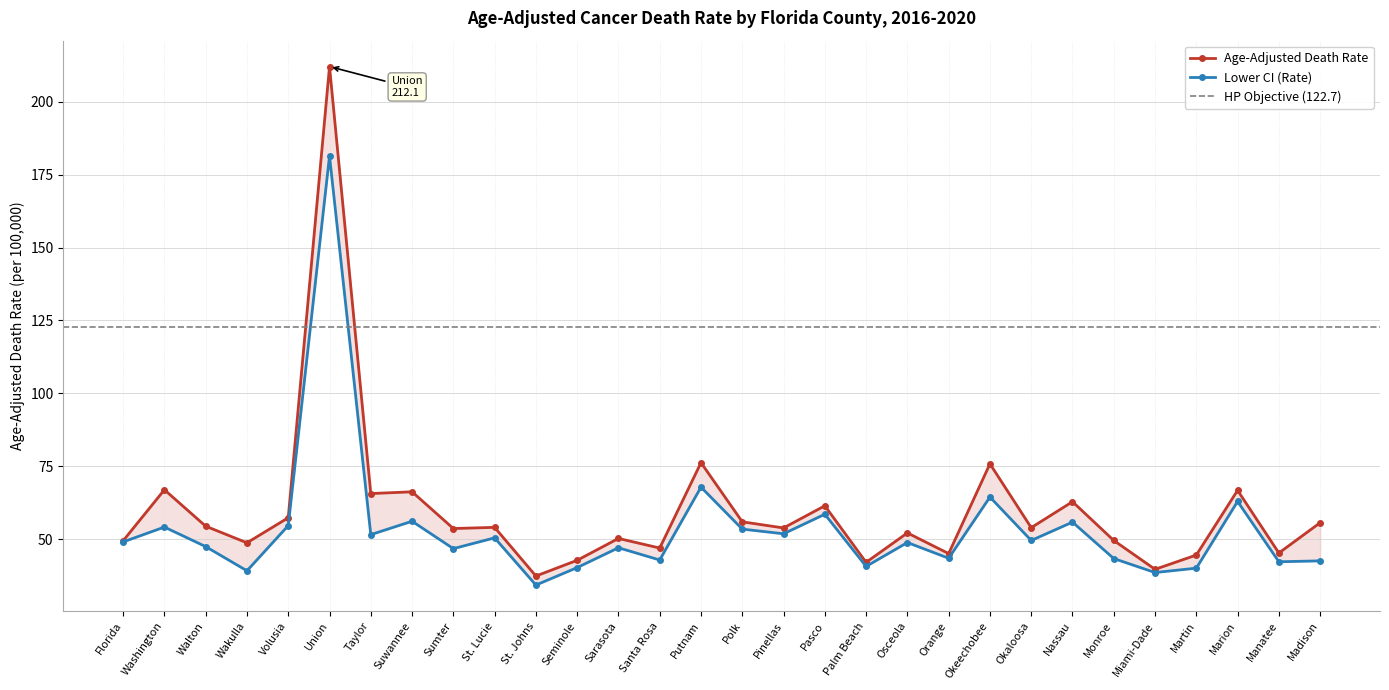

Which has a higher value, Florida or Madison?

Madison